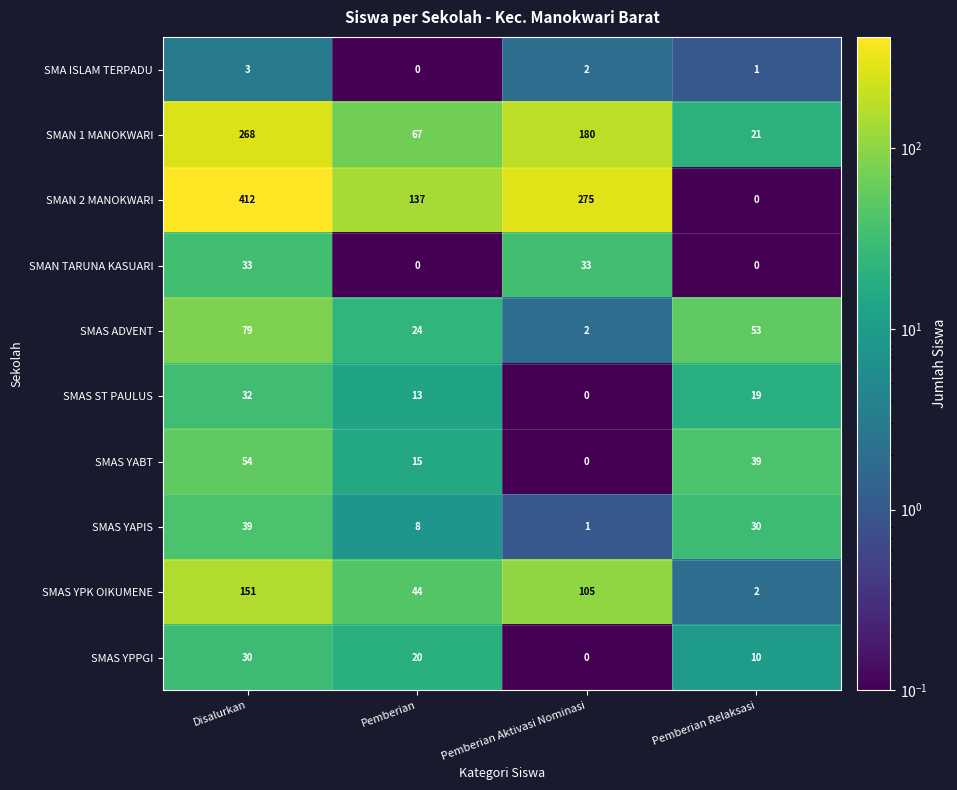

List the series in order of their peak value, lowest first.

SMA ISLAM TERPADU, SMAS YPPGI, SMAS ST PAULUS, SMAN TARUNA KASUARI, SMAS YAPIS, SMAS YABT, SMAS ADVENT, SMAS YPK OIKUMENE, SMAN 1 MANOKWARI, SMAN 2 MANOKWARI